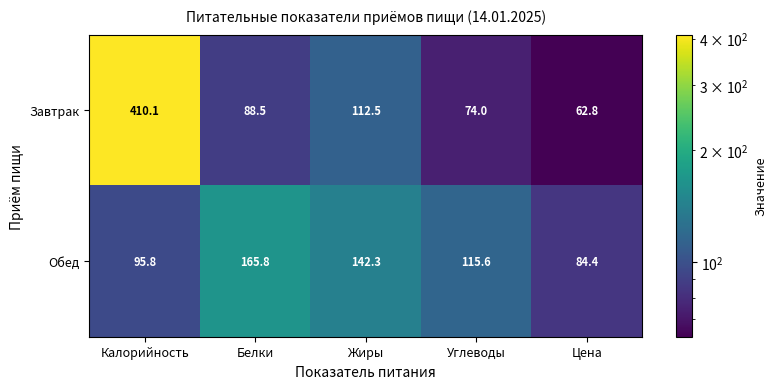

At which category does the chart reach its minimum across all series?

Цена